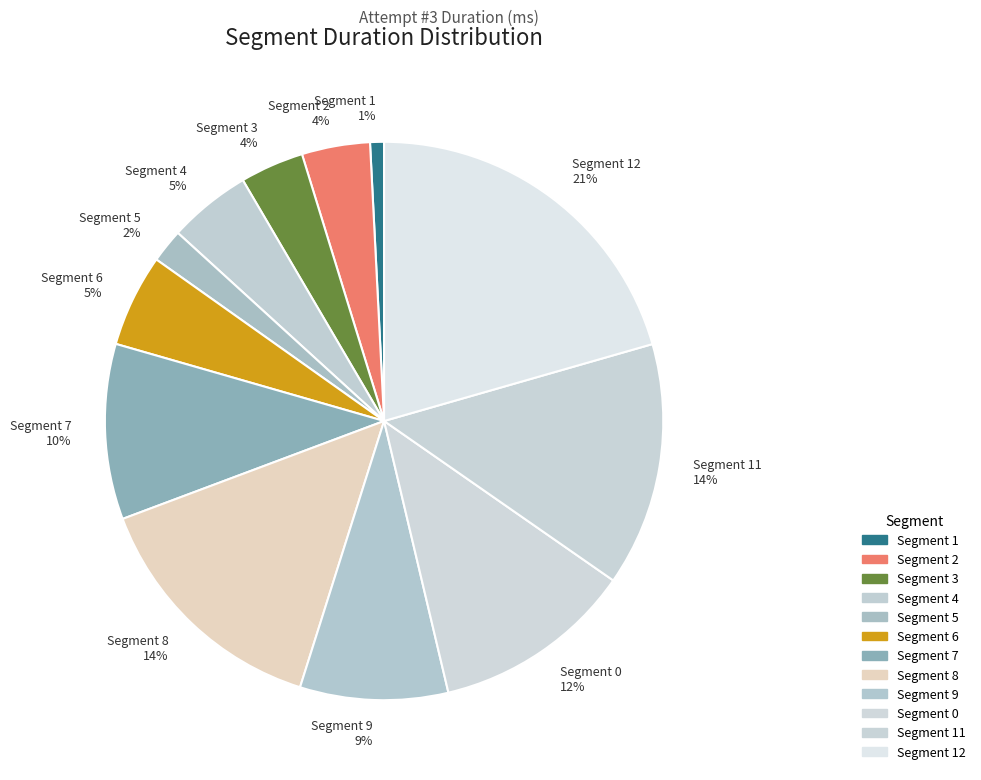

How many segments does this pie chart have?

12